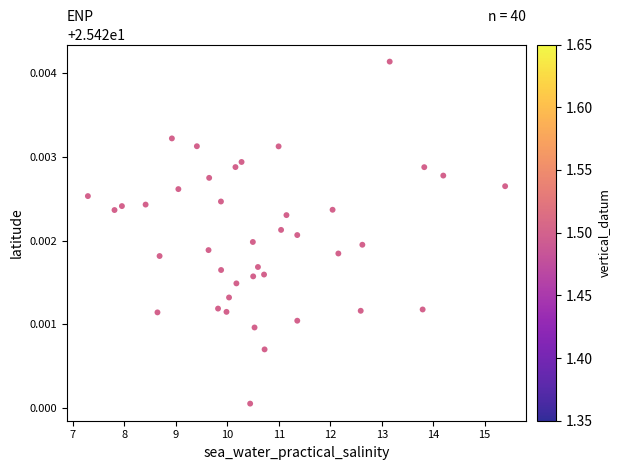

What is the range of X values (max minus min)?

8.1